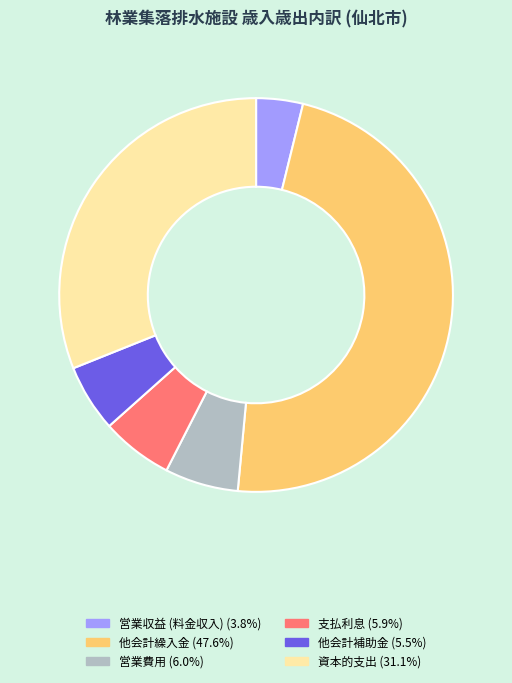

Is 営業費用 (6.0%) the majority of the pie?

No